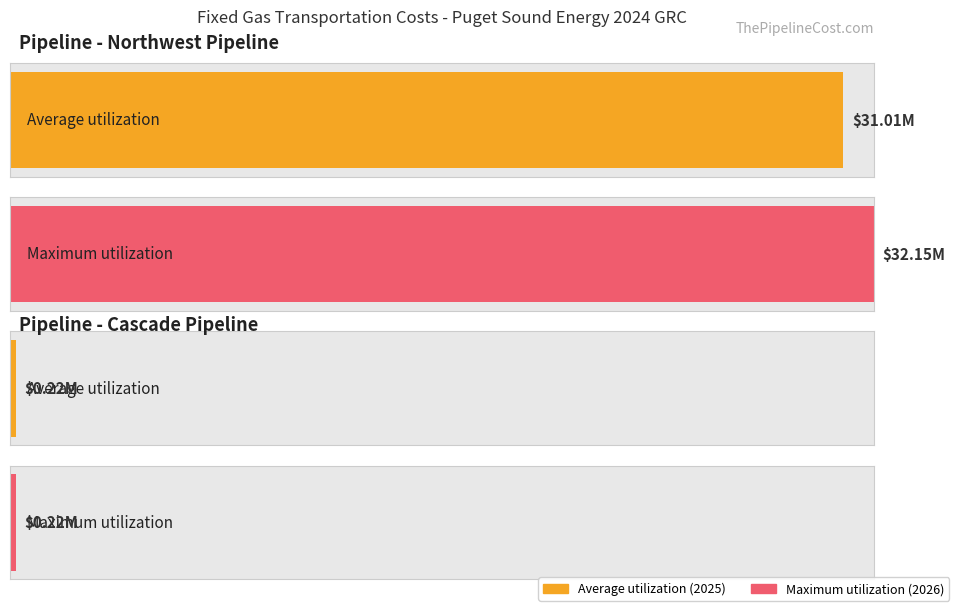

What are all the series names shown in the legend?

Average utilization, Maximum utilization